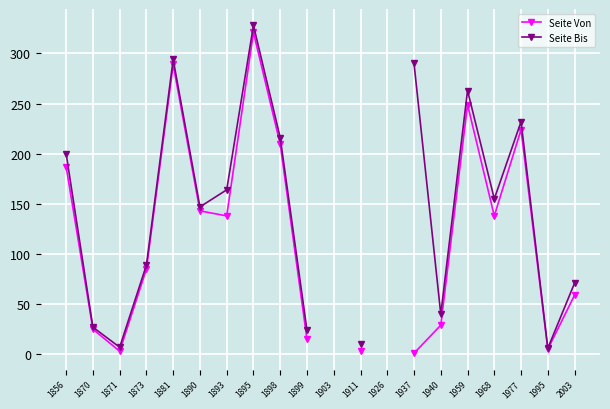

How many data points in Seite Bis are above 164?

7